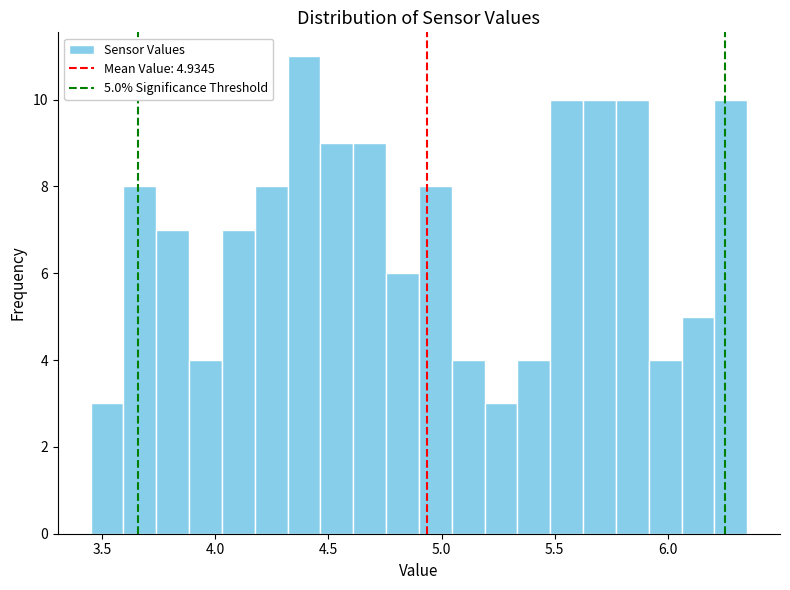

Read against the x-axis, roughly where is the centre of the tallest bar?

4.40